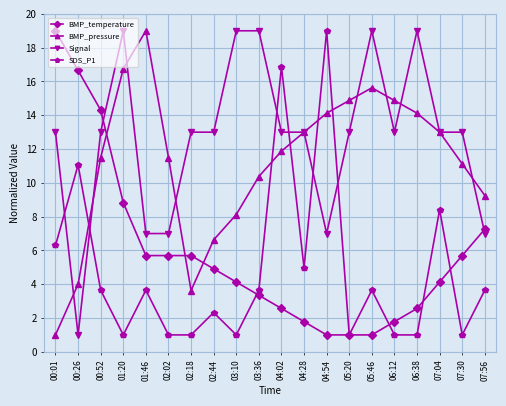

At which label does Signal reach its minimum?

00:26